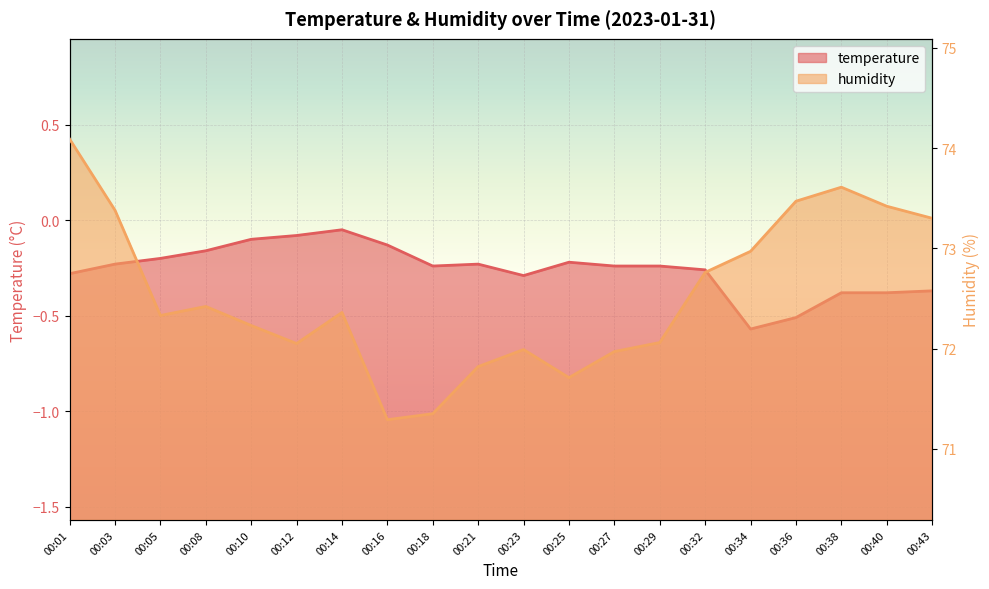

At which category is the sum across all series the highest?

00:01